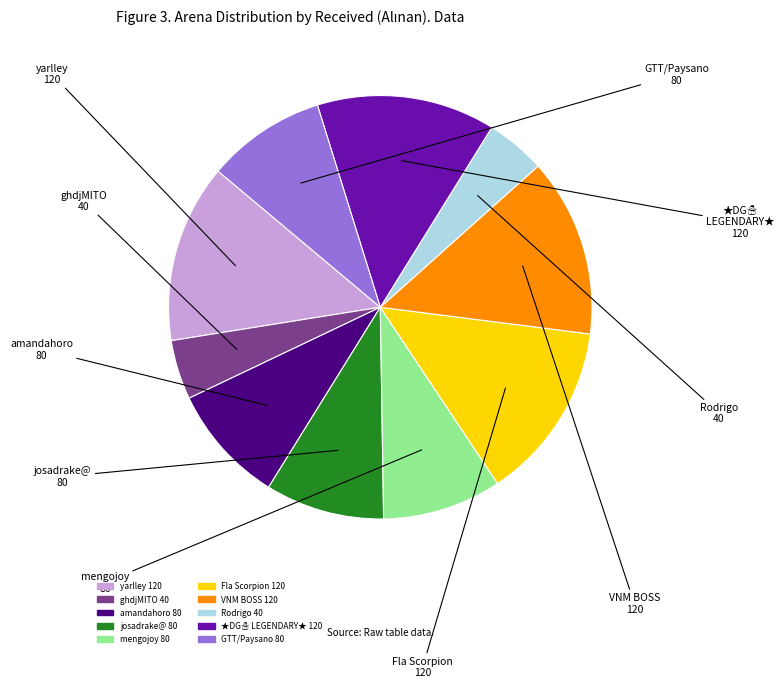

Is there any slice that represents more than half of the pie?

No